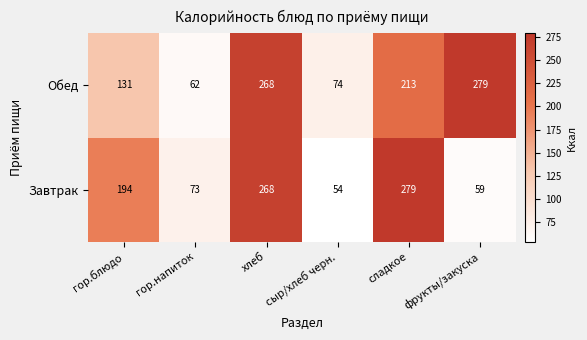

List the labels in order of Обед value, largest first.

фрукты/закуска, хлеб, сладкое, гор.блюдо, сыр/хлеб черн., гор.напиток